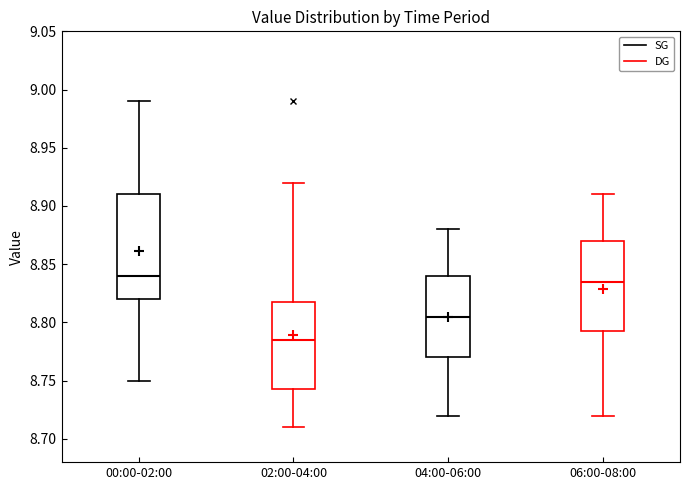

Where does the median line of the box for 02:00-04:00 sit on the y-axis? The values are not printed on the chart, so give them approximately, as read against the axis.

8.785